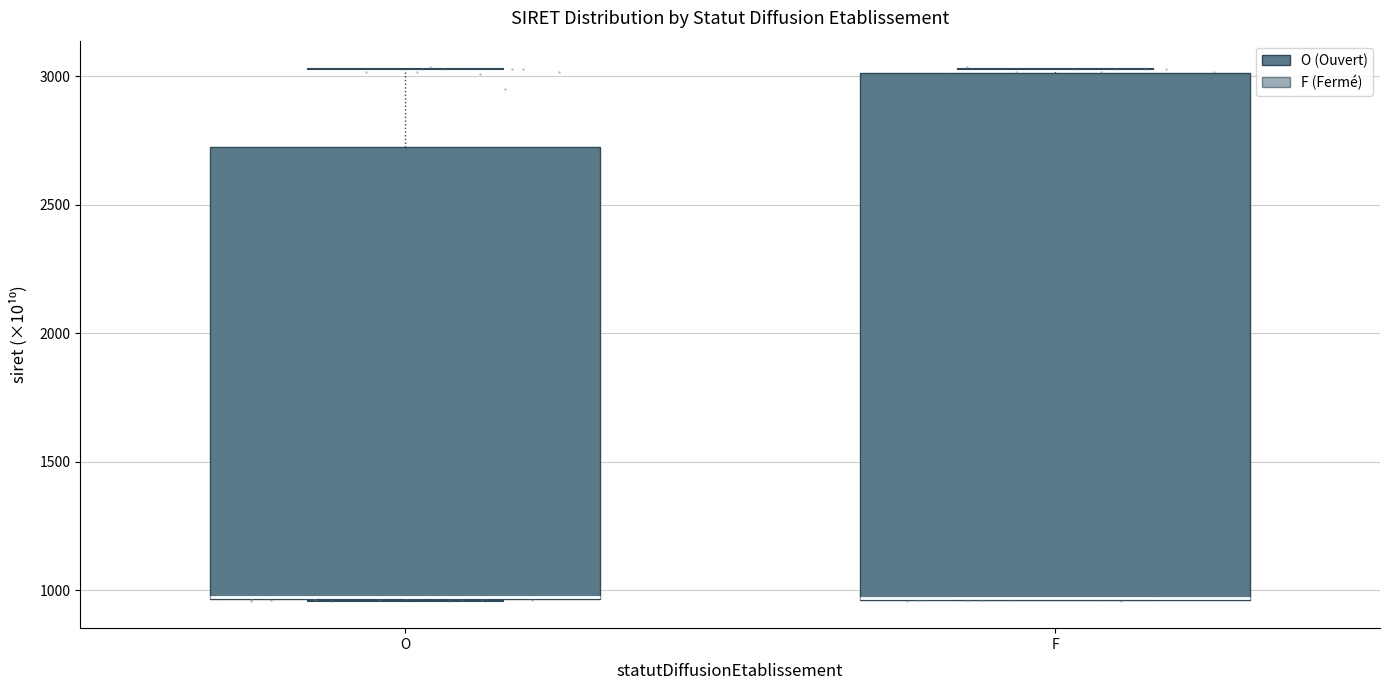

Reading left to right, read every box against the y-axis: the position of its median line, the range the box covers, and the ends of its whiskers. The values are not printed on the chart, so give them approximately, as read against the axis.

O: median 950 (drawn on the box's lower edge), box 950 to 2750, whiskers 950 to 3050
F: median 950 (drawn on the box's lower edge), box 950 to 3000, whiskers 950 to 3050